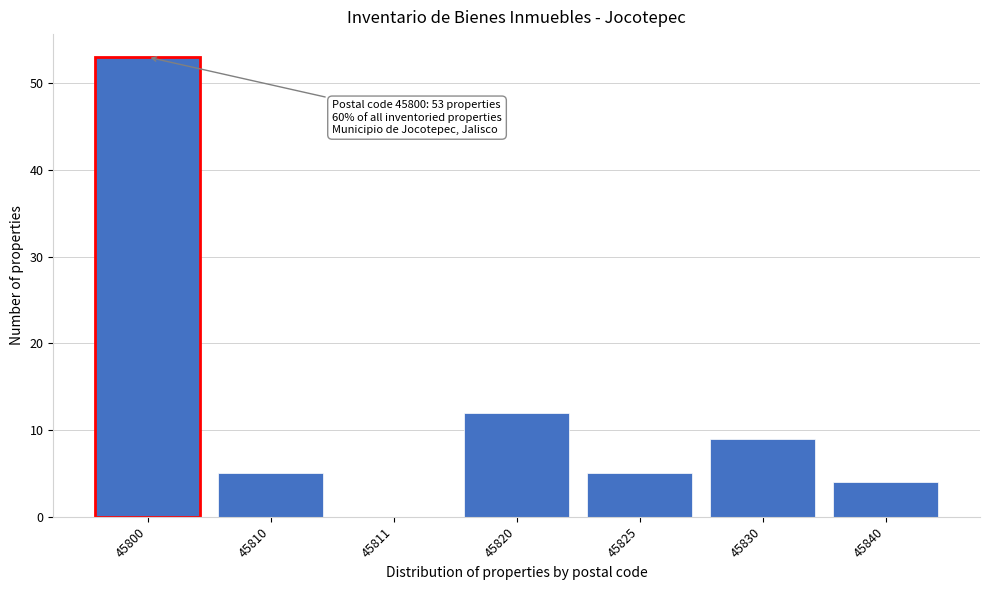

Reading right to left, what are all the values shown in this chart?

45840=4	45830=9	45825=5	45820=12	45811=0	45810=5	45800=53